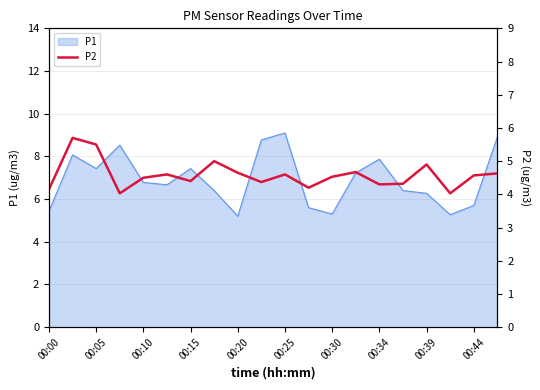

The value of P1 at 00:05 is 11.4. True or false?

False